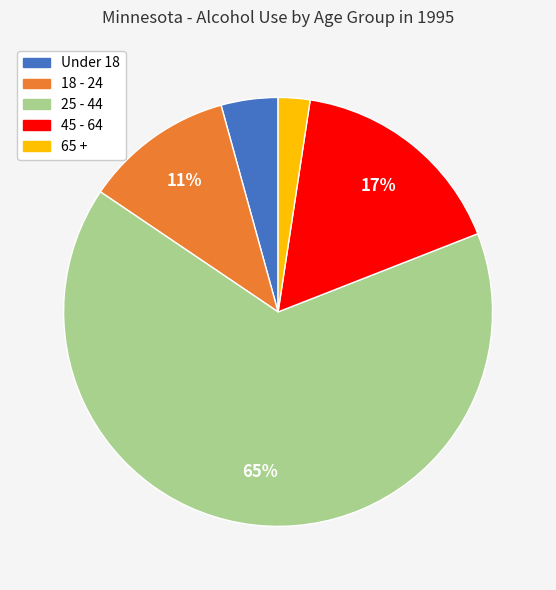

Is there any slice that represents more than half of the pie?

Yes